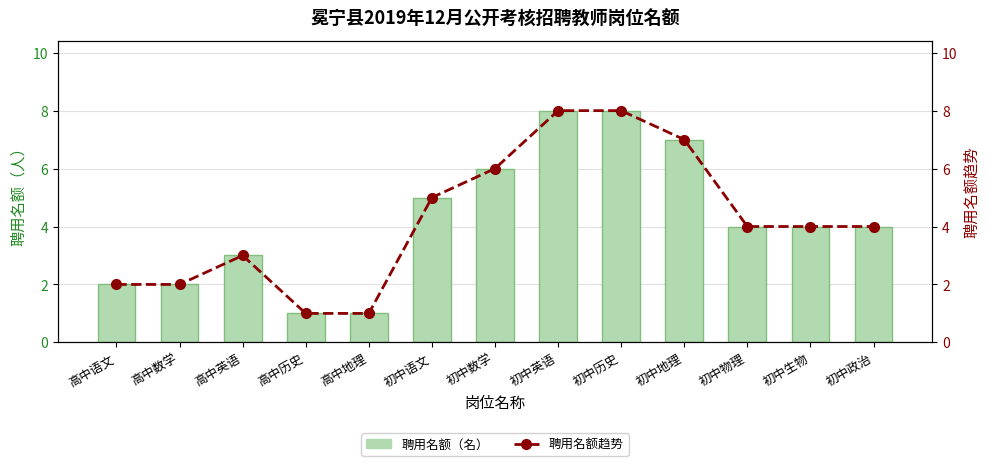

Between 高中历史 and 初中地理, which is larger?

初中地理